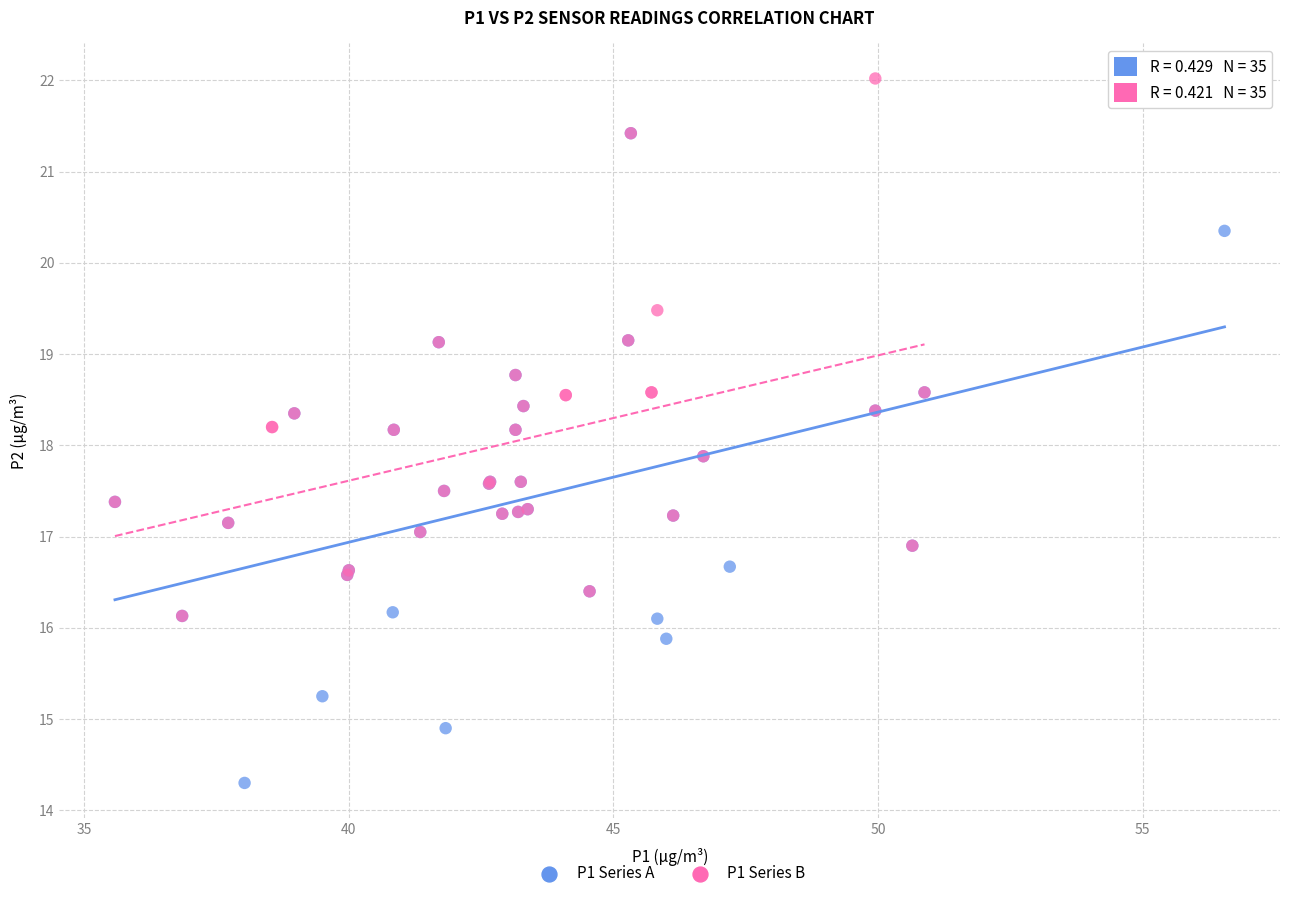

Which series contains the lowest Y value?

P1 Series A